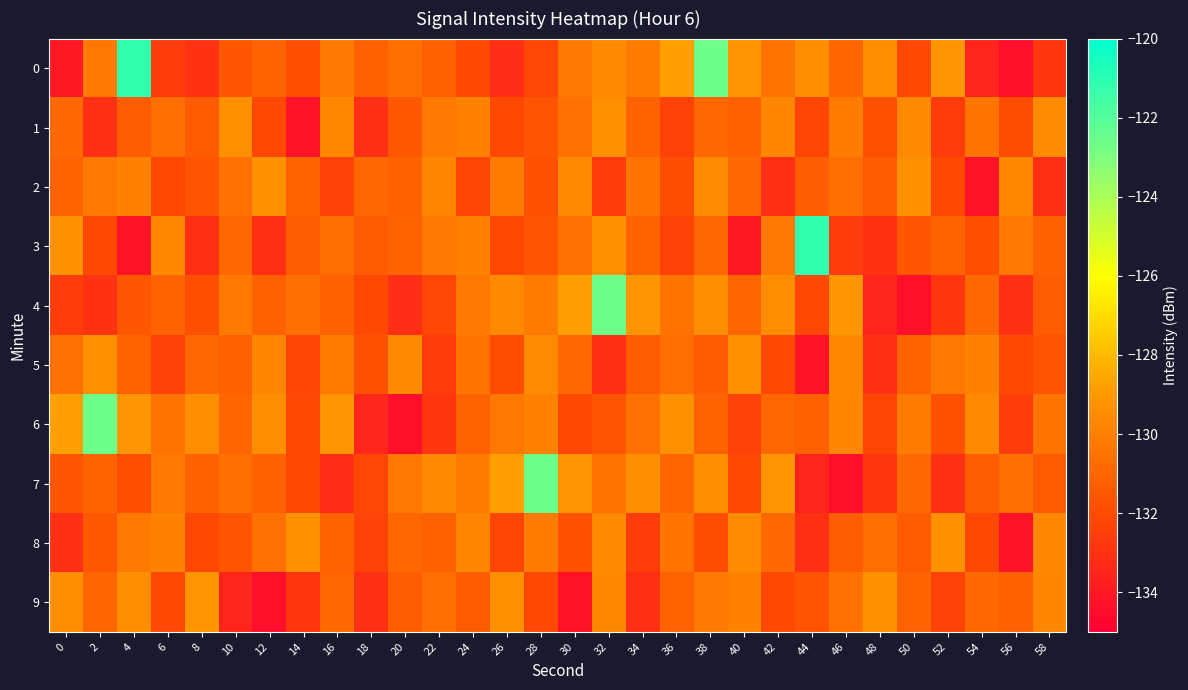

What is the difference between the highest and lowest values at 30?

5.4